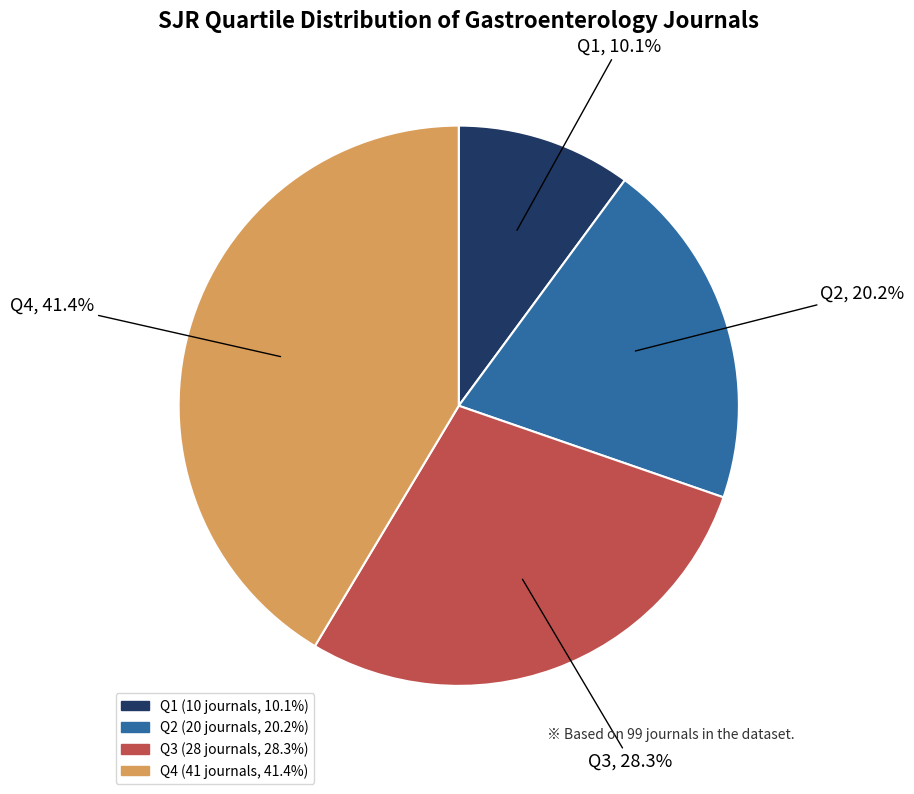

Rank the categories by value from highest to lowest.

Q4, Q3, Q2, Q1